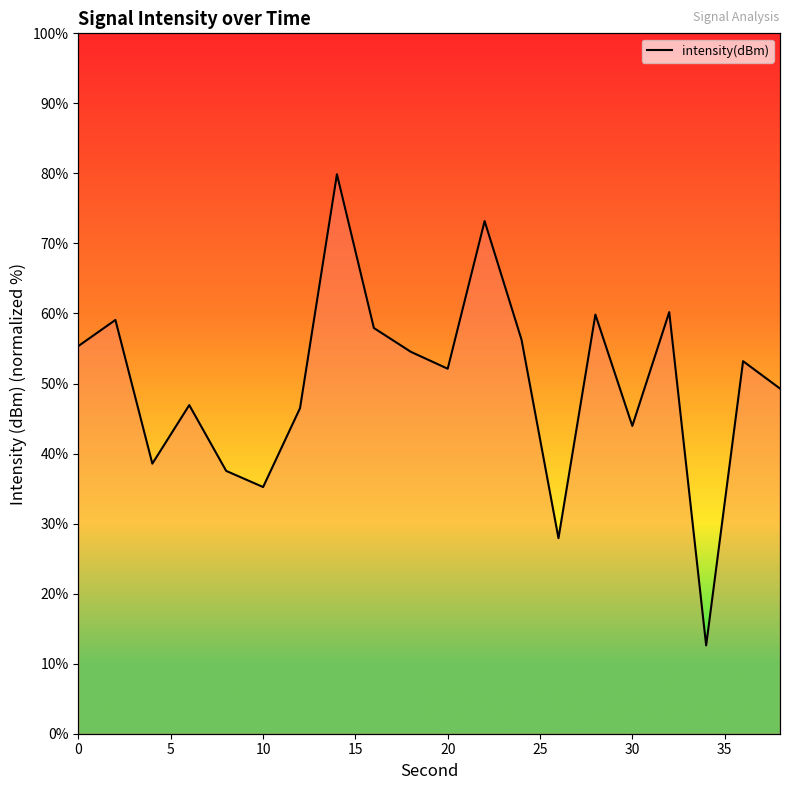

What is the value of the 2nd point from the left?

59.1